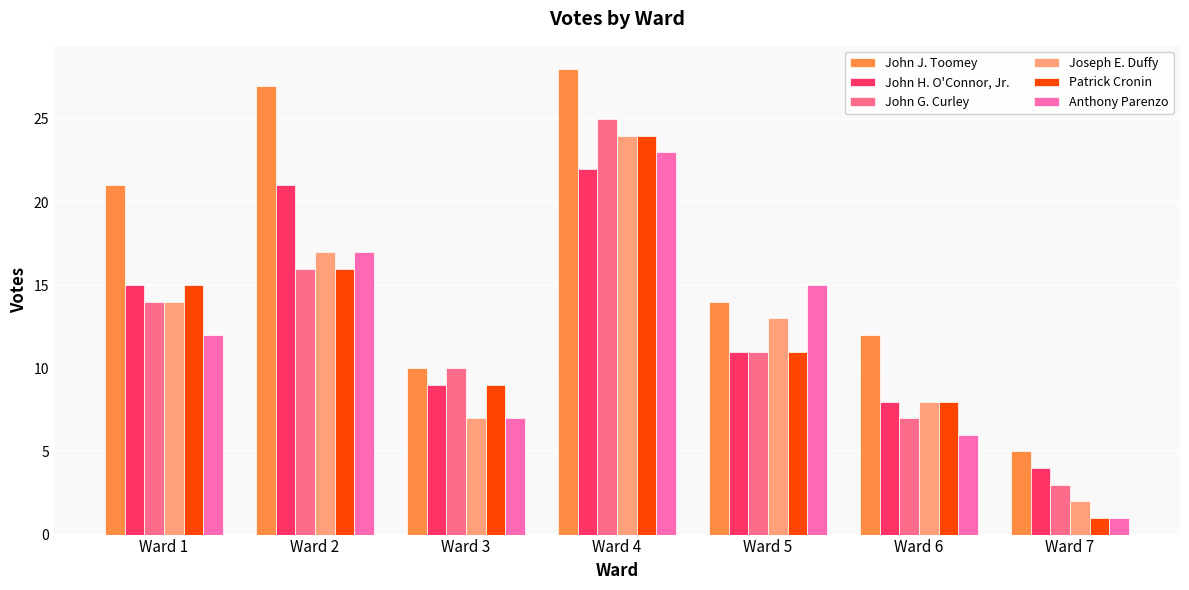

What is the lowest value of the John J. Toomey series?

5